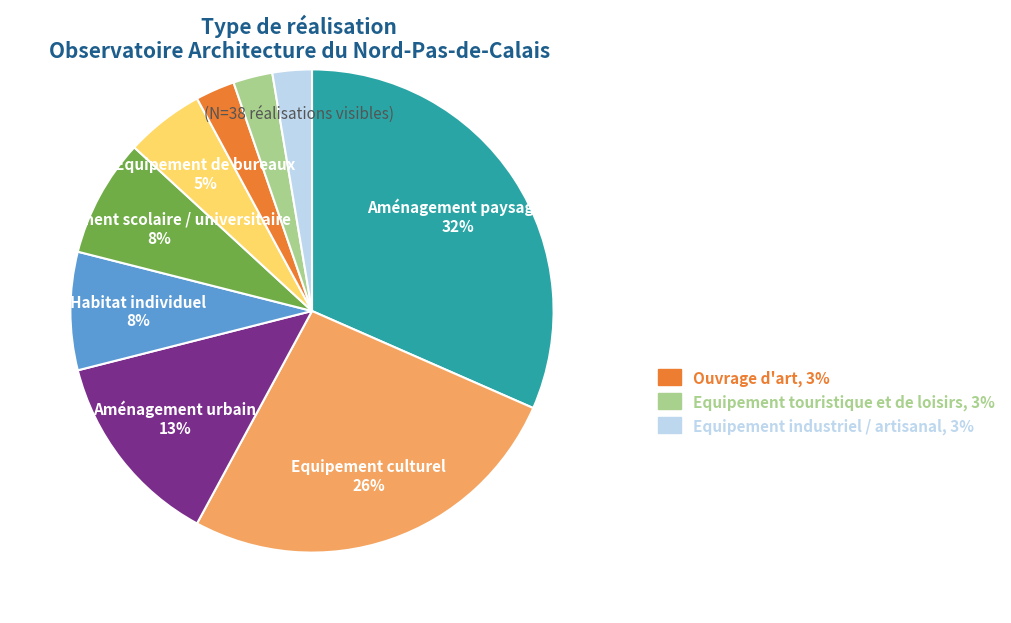

Does any single category account for the majority?

No